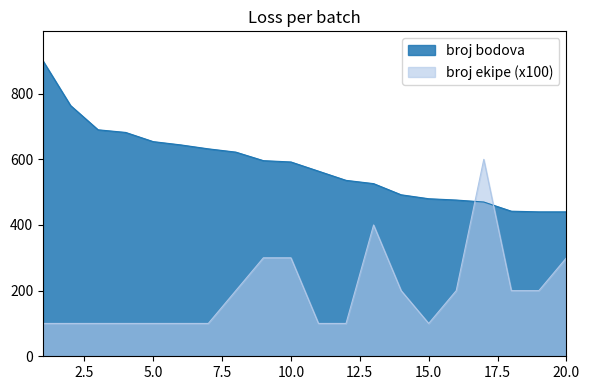

True or false: broj bodova has more than 2 points higher than both neighbors.

False